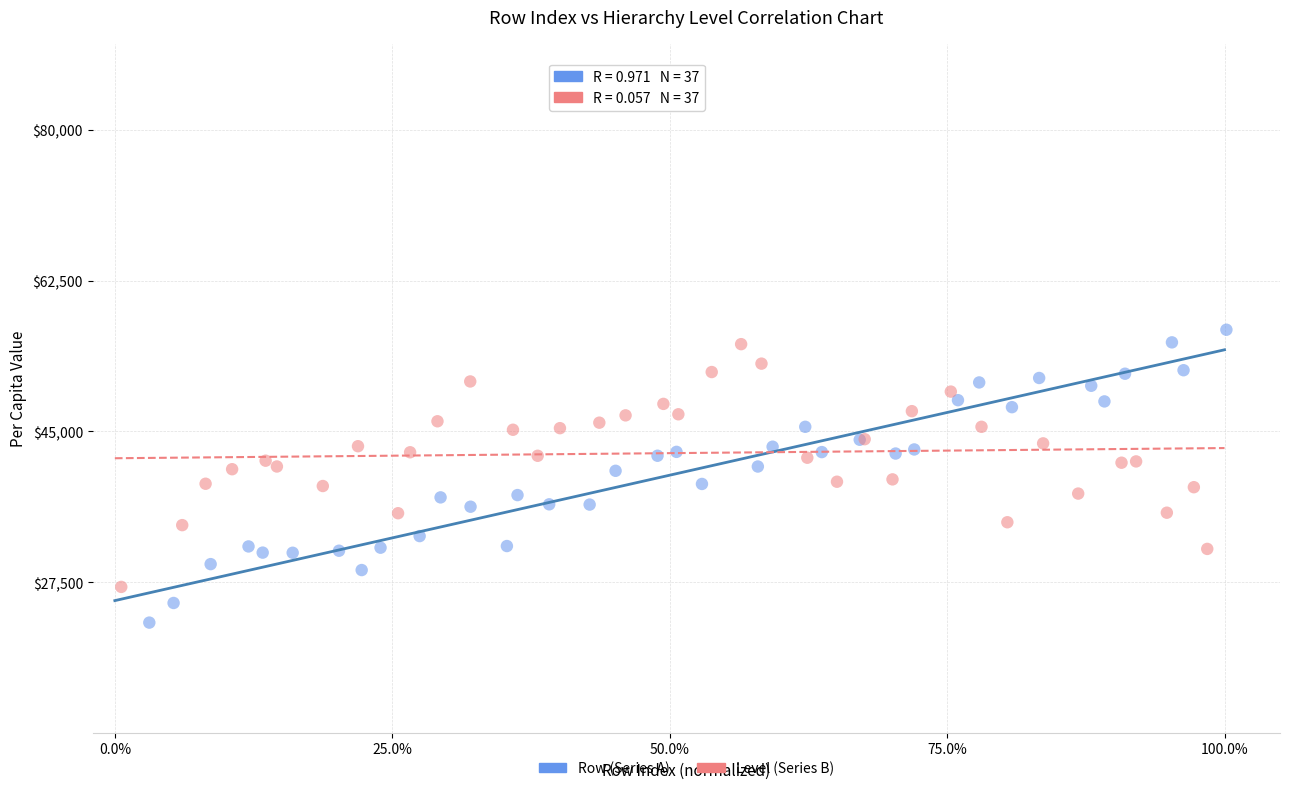

Which series has the widest spread of Y values?

Row (Series A)